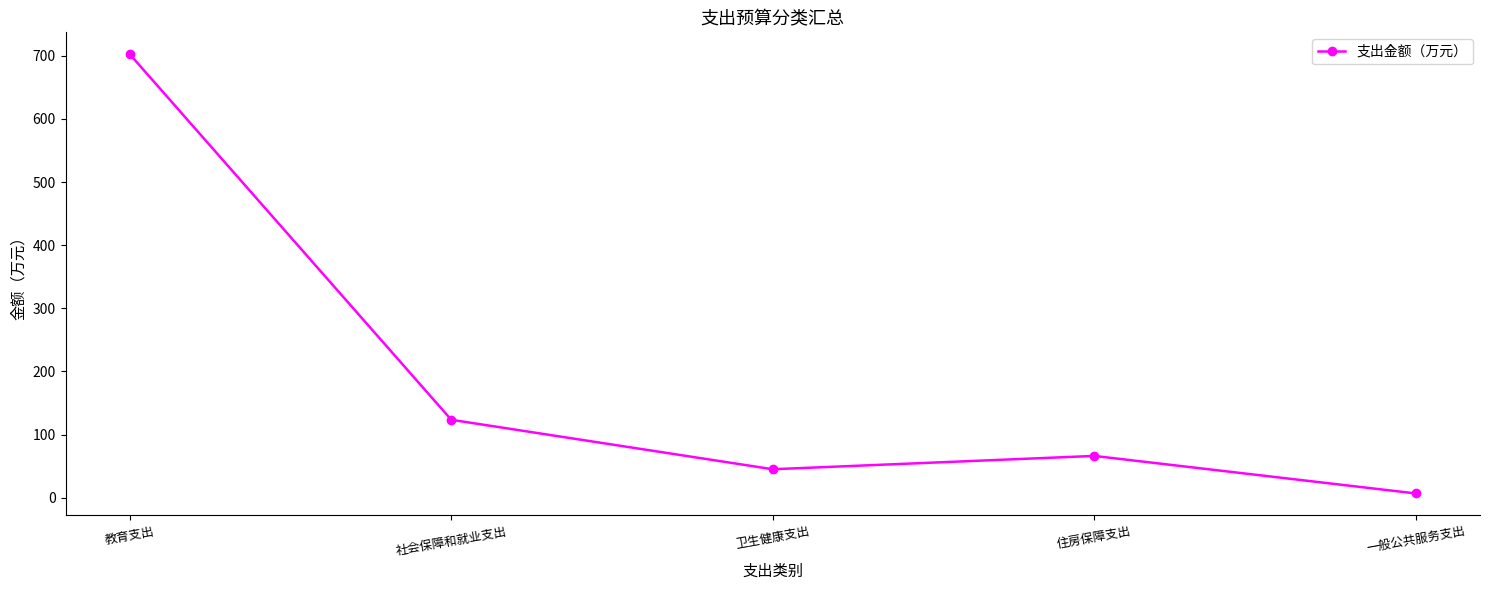

Reading left to right, extract all data points from this chart.

702.3	123.3	45.0	66.1	6.7